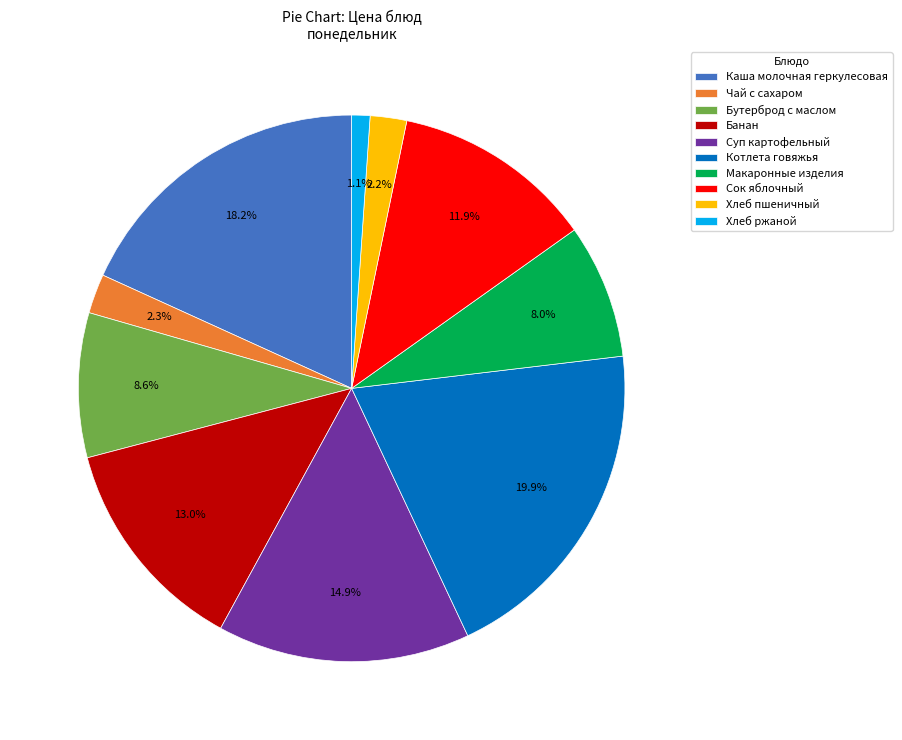

True or false: Суп картофельный accounts for 1% of the total.

False